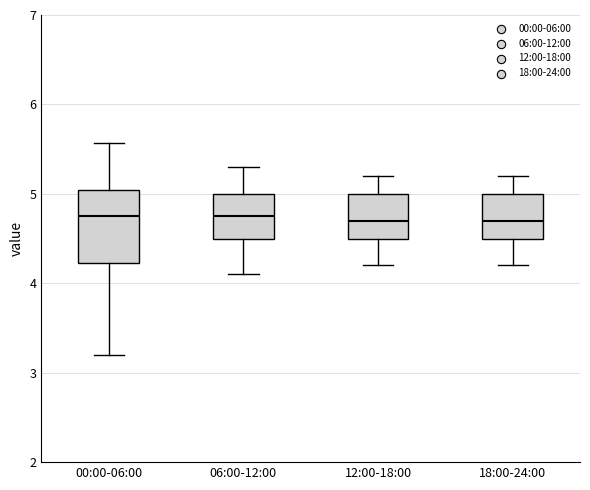

Which box is the tallest, from its lower edge to its upper edge?

00:00-06:00